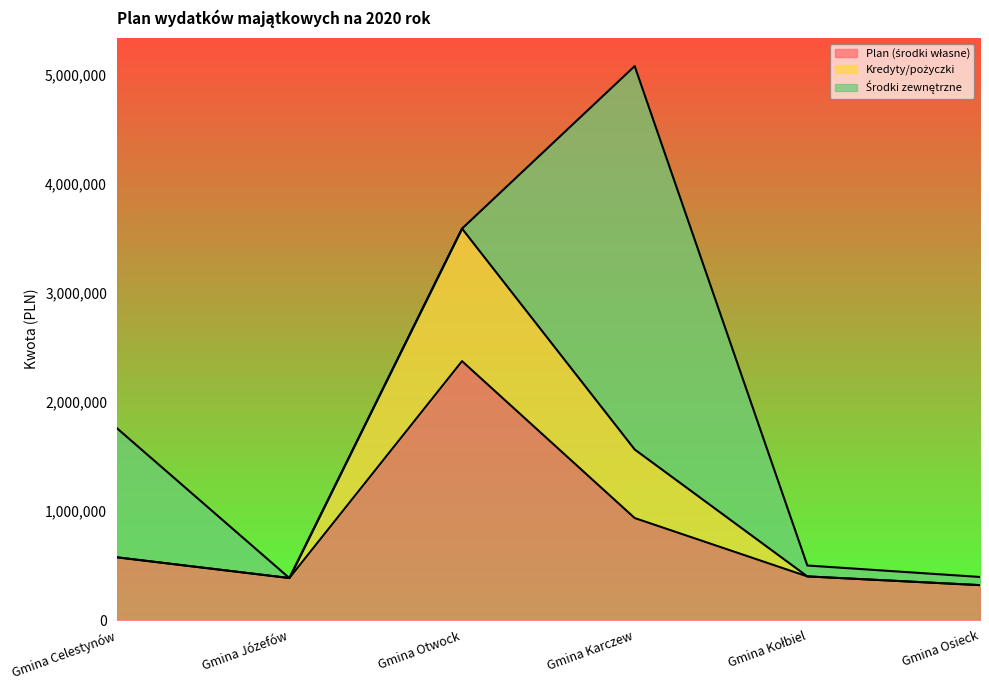

At which category is the sum across all series the highest?

Gmina Karczew